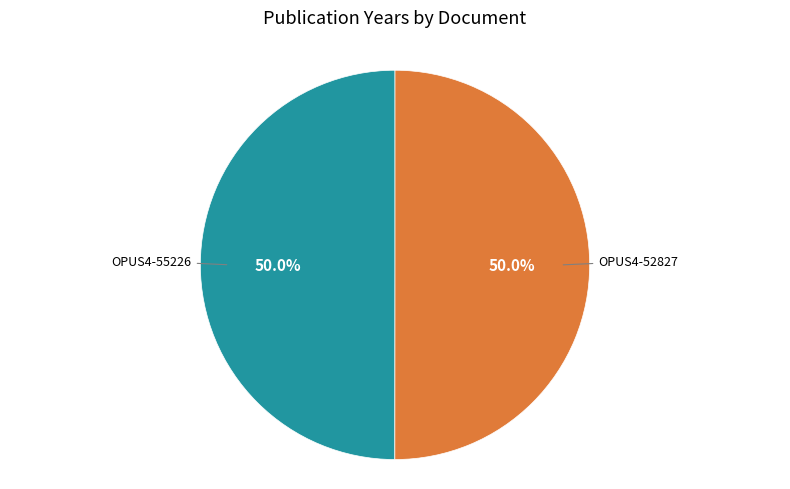

What portion of the pie excludes OPUS4-52827?

50.0%